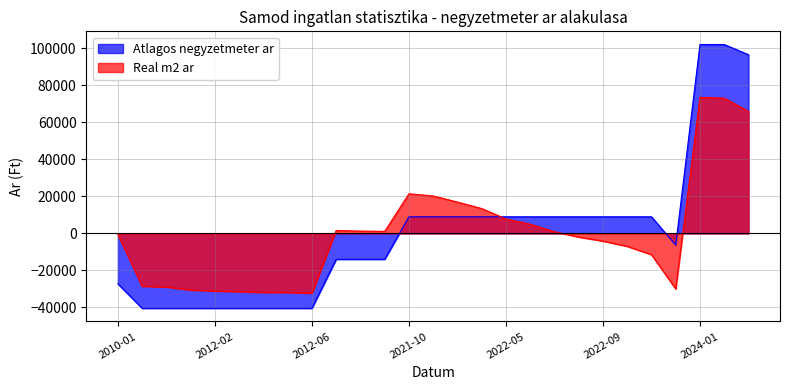

Is it true that Real m2 ar equals -6994.7 at 2022-10?

True